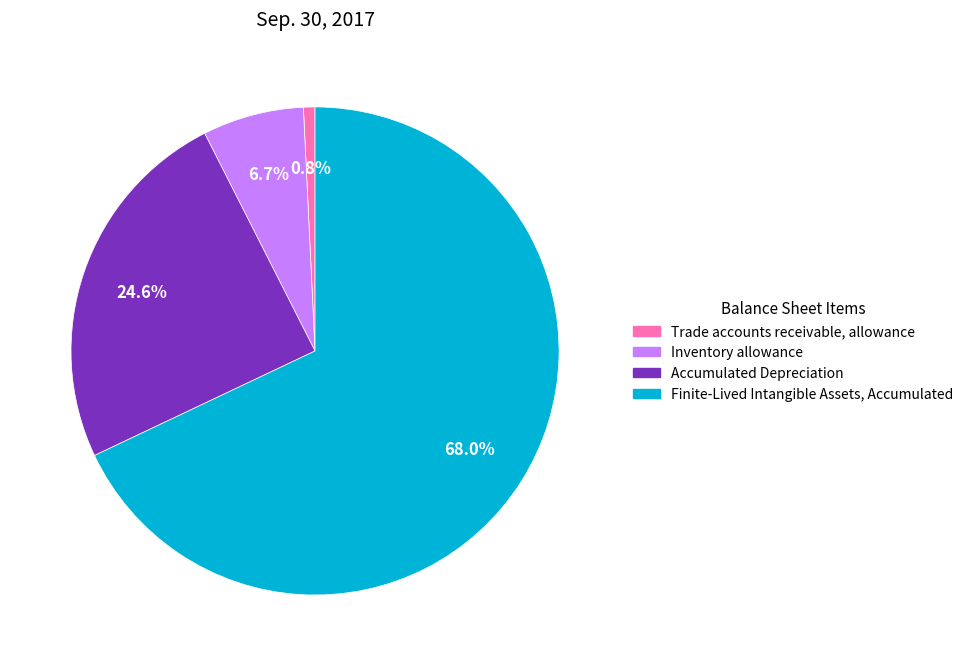

Which slice is the largest?

Finite-Lived Intangible Assets, Accumulated